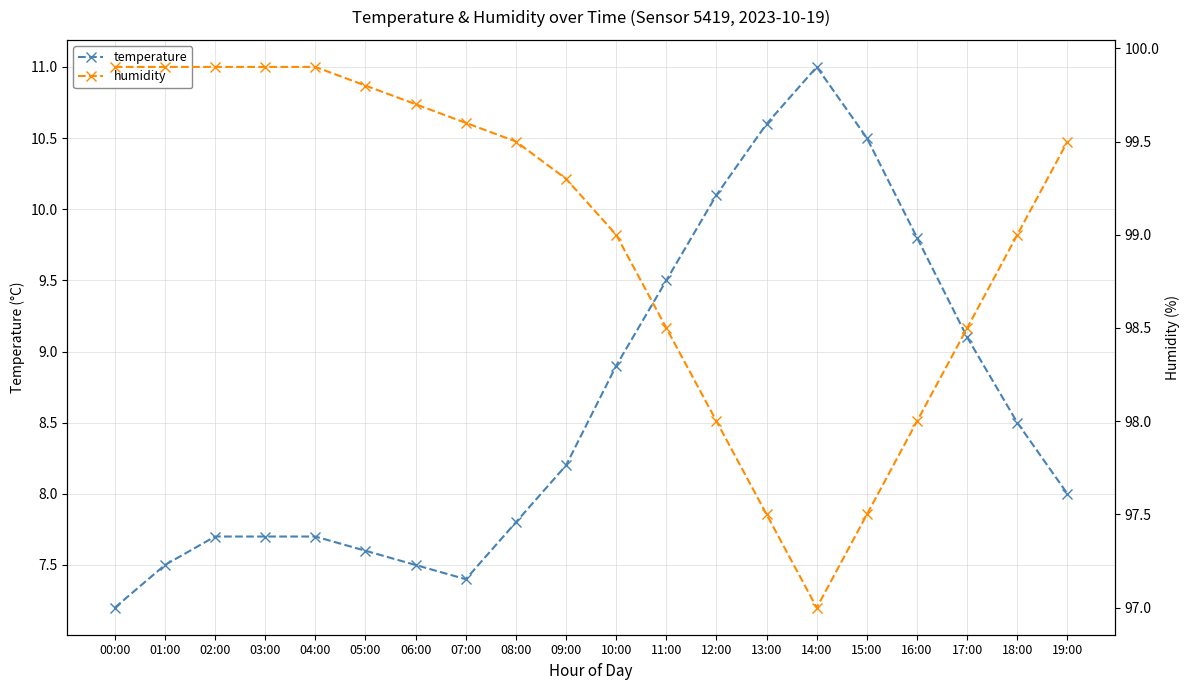

At which label is temperature closest to 9?

10:00